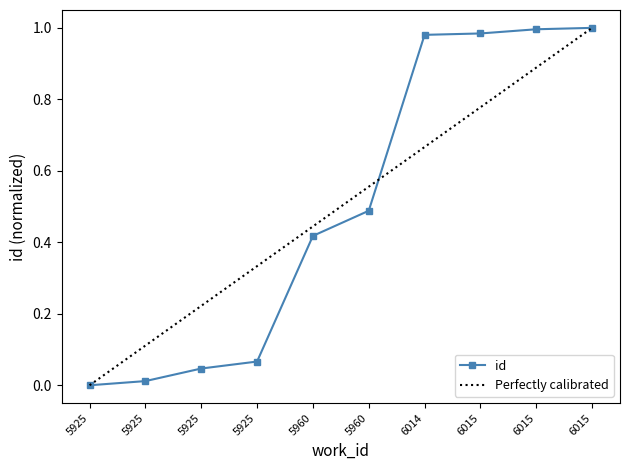

Does the chart display data point markers on the line(s)?

Yes